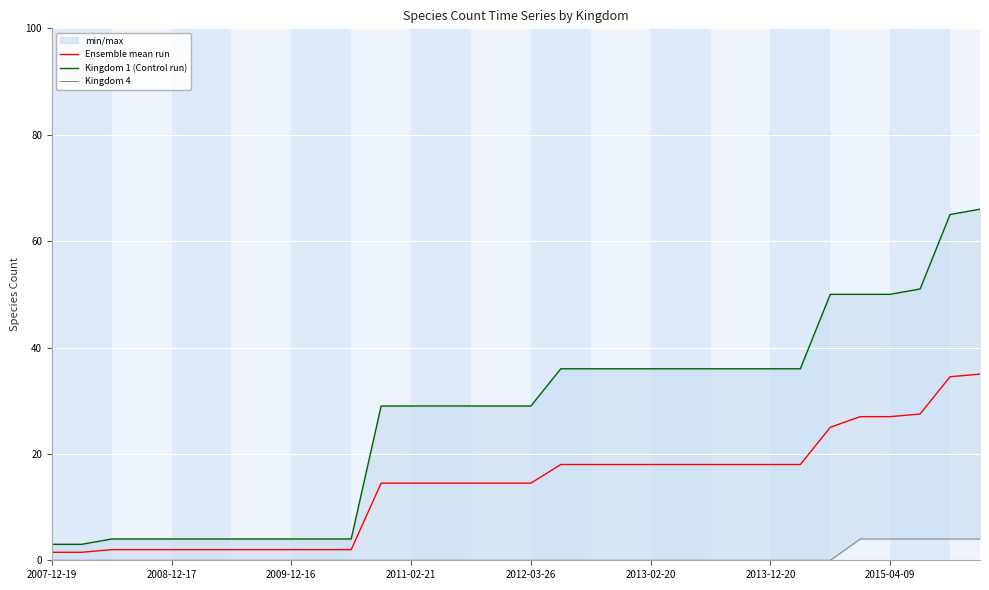

At 2008-12-17, list the series in order from largest to smallest.

Kingdom 1 (Control run), Ensemble mean run, Kingdom 4